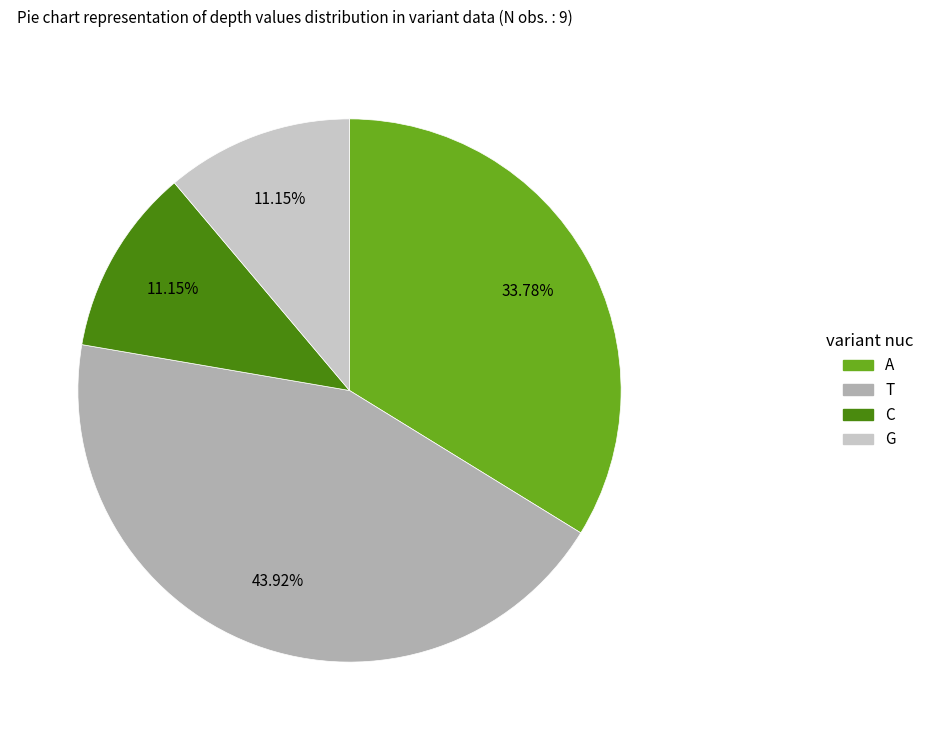

Does any single category account for the majority?

No